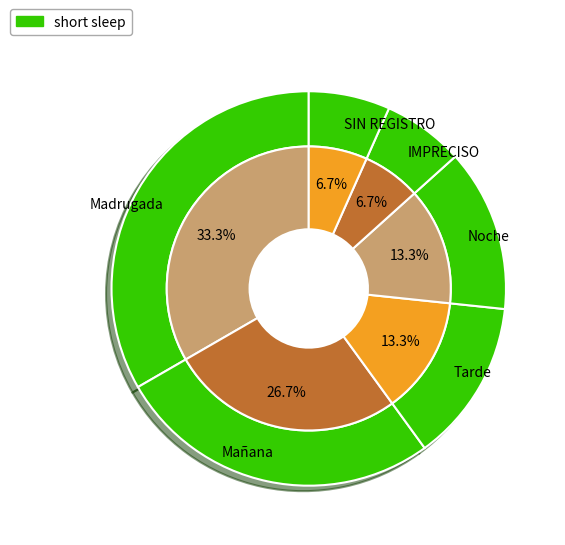

Which category has the biggest portion of the pie?

Madrugada